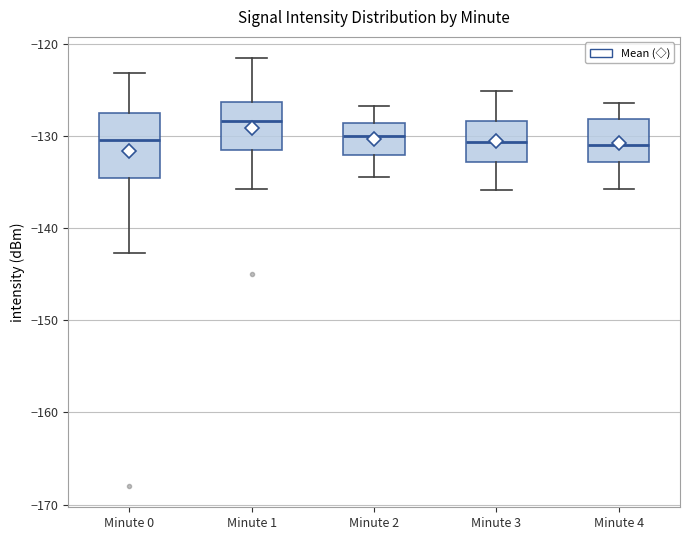

Which box is the tallest, from its lower edge to its upper edge?

Minute 0